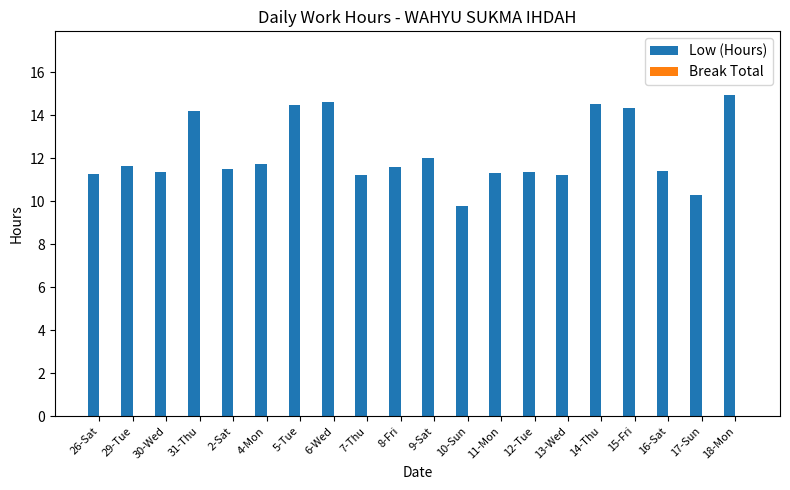

What is the smallest value displayed?

9.8